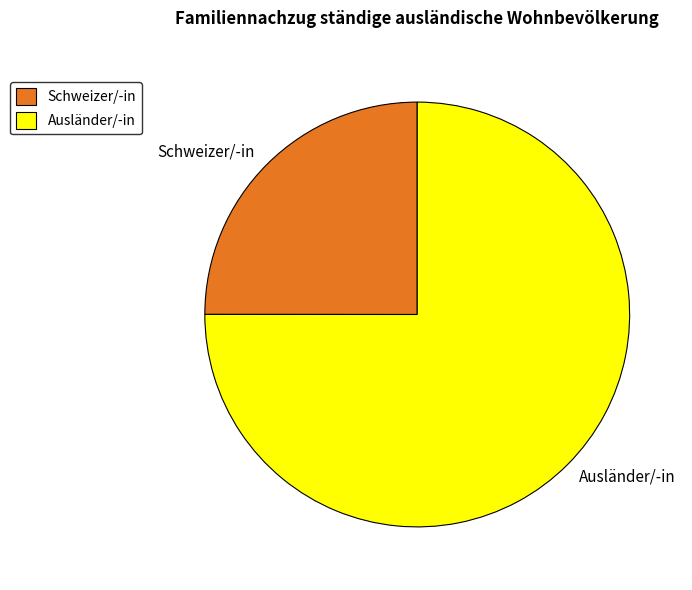

True or false: Schweizer/-in accounts for 12% of the total.

False